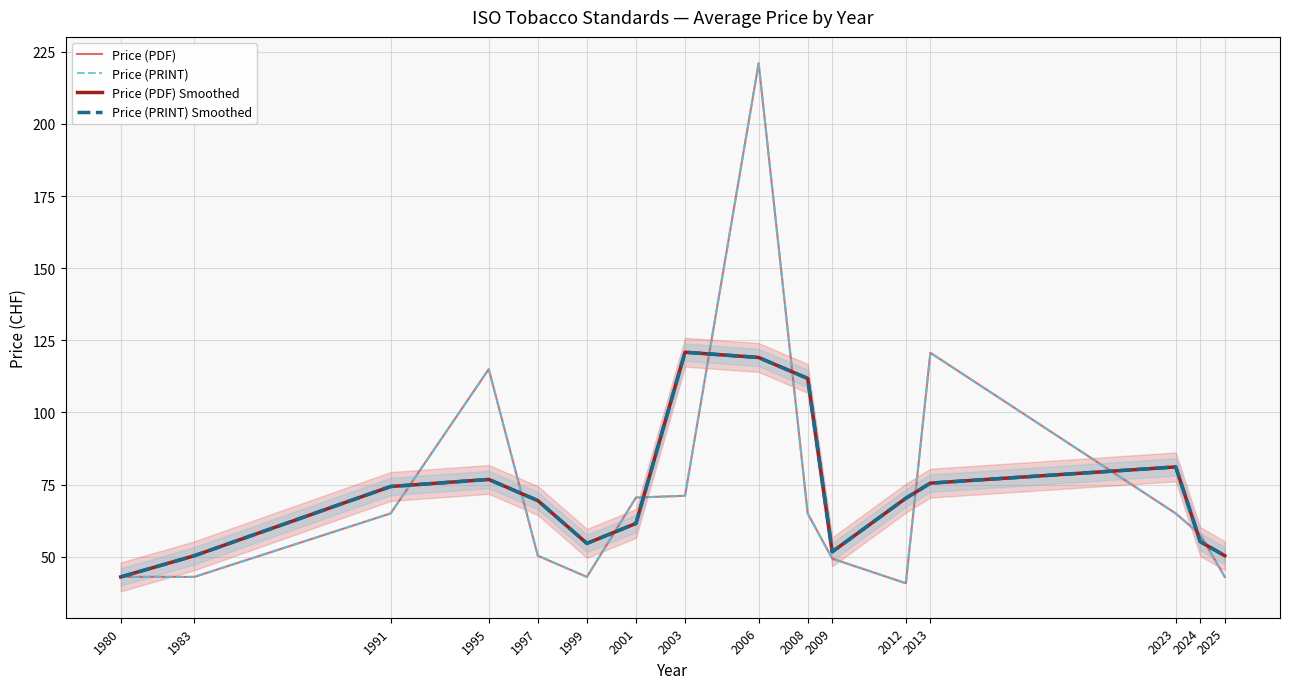

Reading left to right, extract all data points from this chart.

Price (PDF): 1980=43.0	1983=43.0	1991=65.0	1995=115.0	1997=50.3	1999=43.0	2001=70.5	2003=71.1	2006=221.0	2008=65.0	2009=49.3	2012=40.8	2013=120.7	2023=65.0	2024=57.7	2025=43.0
Price (PRINT): 1980=43.0	1983=43.0	1991=65.0	1995=115.0	1997=50.3	1999=43.0	2001=70.5	2003=71.1	2006=221.0	2008=65.0	2009=49.3	2012=40.8	2013=120.7	2023=65.0	2024=57.7	2025=43.0
Price (PDF) Smoothed: 1980=43.0	1983=50.3	1991=74.3	1995=76.8	1997=69.4	1999=54.6	2001=61.5	2003=120.9	2006=119.0	2008=111.8	2009=51.7	2012=70.3	2013=75.5	2023=81.1	2024=55.2	2025=50.3
Price (PRINT) Smoothed: 1980=43.0	1983=50.3	1991=74.3	1995=76.8	1997=69.4	1999=54.6	2001=61.5	2003=120.9	2006=119.0	2008=111.8	2009=51.7	2012=70.3	2013=75.5	2023=81.1	2024=55.2	2025=50.3